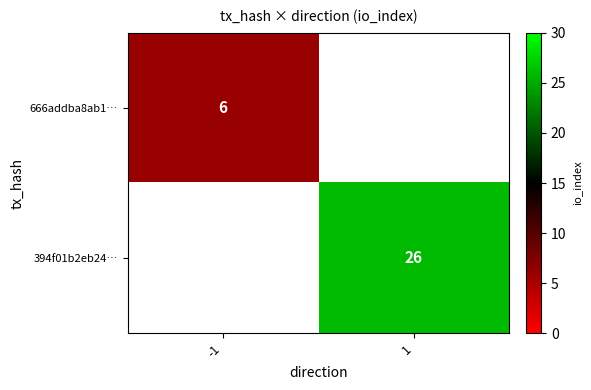

Is it true that 666addba8ab1… equals 10 at -1?

False